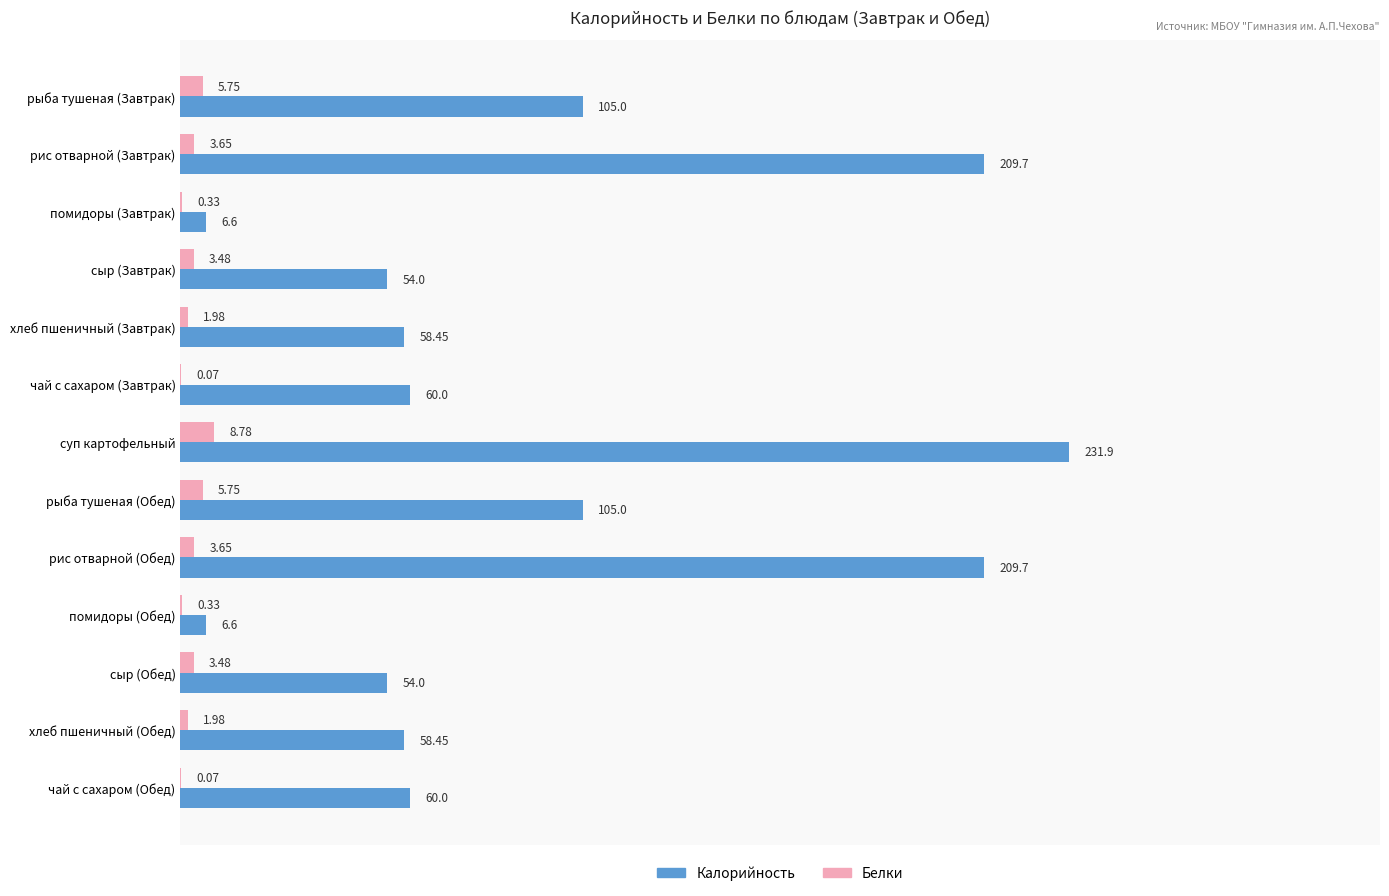

What are all the series names shown in the legend?

Калорийность, Белки